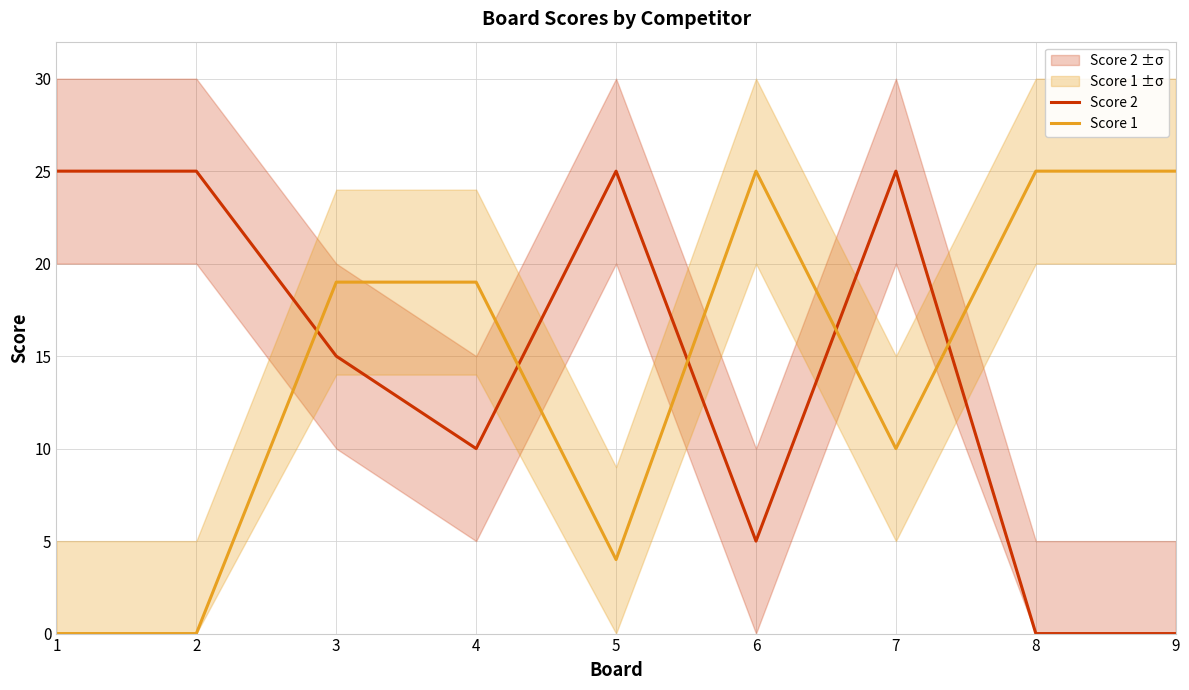

Which series has the widest spread of values?

Score 2